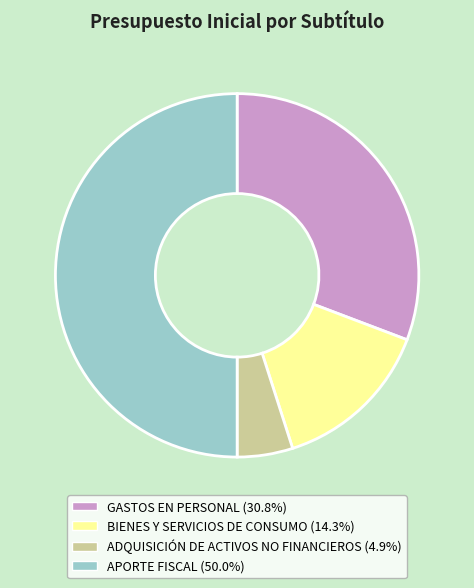

Count the number of slices in the pie.

4